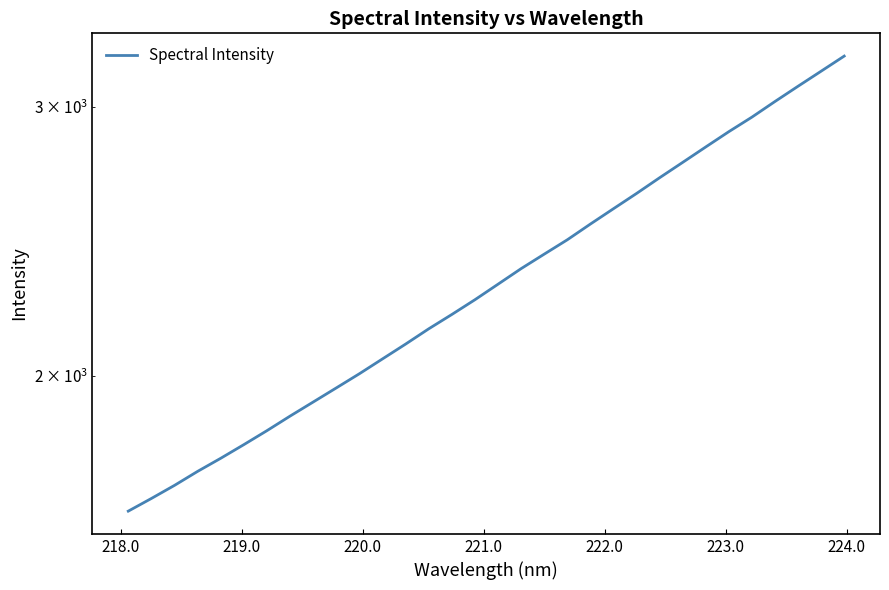

The value at 221.0 is 2608.8. True or false?

False